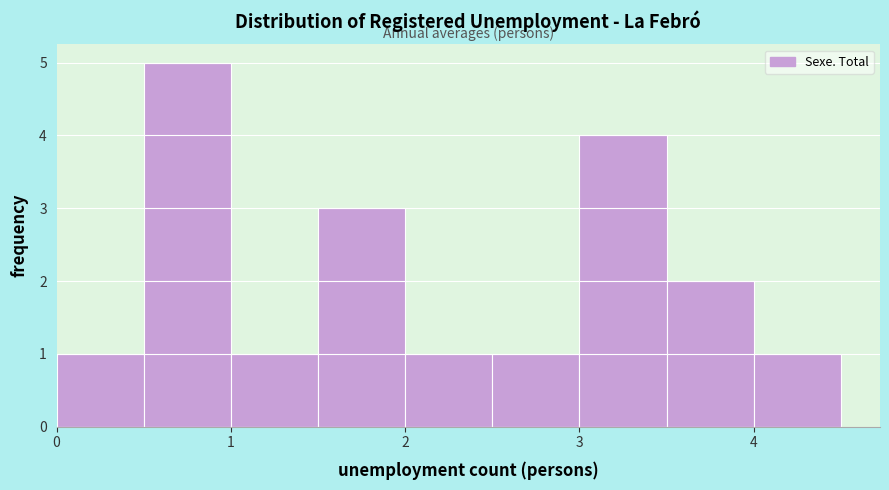

Reading left to right, list every bar in this chart as the range it spans on the x-axis followed by its height. The values are not printed on the chart, so give them approximately, as read against the axis.

0.0 to 0.5: 1
0.5 to 1.0: 5
1.0 to 1.5: 1
1.5 to 2.0: 3
2.0 to 2.5: 1
2.5 to 3.0: 1
3.0 to 3.5: 4
3.5 to 4.0: 2
4.0 to 4.5: 1